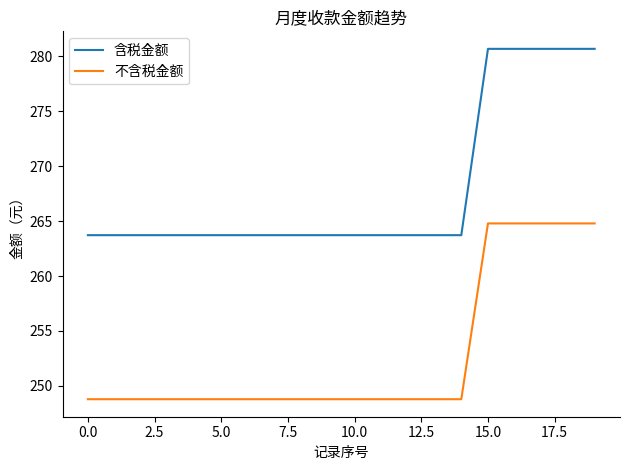

Rank the series by their average value, from lowest to highest.

不含税金额, 含税金额